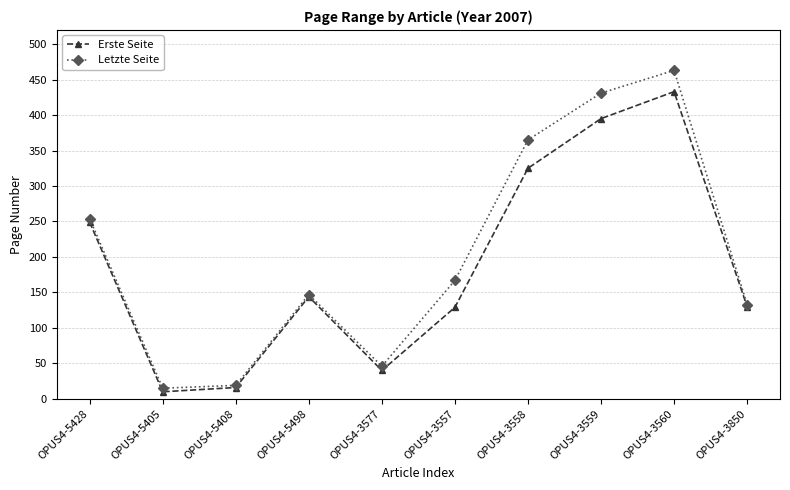

At how many categories does at least one series exceed 324?

3